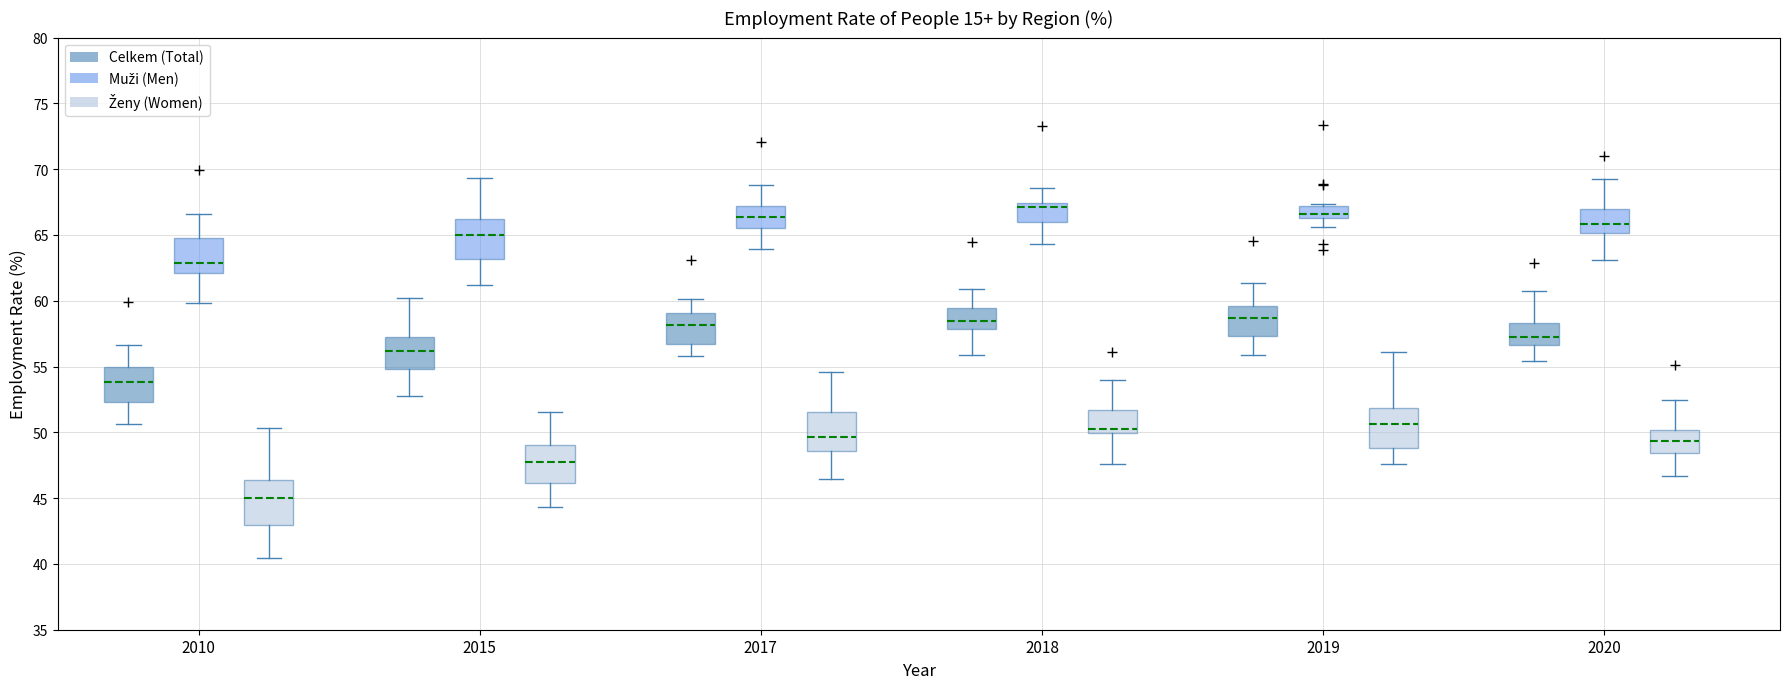

Reading left to right, read every box against the y-axis: the position of its median line, the range the box covers, and the ends of its whiskers. The values are not printed on the chart, so give them approximately, as read against the axis.

2010 (Celkem (Total)): median 54.0, box 52.5 to 55.0, whiskers 50.5 to 56.5
2010 (Muži (Men)): median 63.0, box 62.0 to 64.5, whiskers 60.0 to 66.5
2010 (Ženy (Women)): median 45.0, box 43.0 to 46.5, whiskers 40.5 to 50.5
2015 (Celkem (Total)): median 56.0, box 55.0 to 57.5, whiskers 53.0 to 60.0
2015 (Muži (Men)): median 65.0, box 63.0 to 66.0, whiskers 61.0 to 69.5
2015 (Ženy (Women)): median 48.0, box 46.0 to 49.0, whiskers 44.5 to 51.5
2017 (Celkem (Total)): median 58.0, box 56.5 to 59.0, whiskers 56.0 to 60.0
2017 (Muži (Men)): median 66.5, box 65.5 to 67.0, whiskers 64.0 to 69.0
2017 (Ženy (Women)): median 49.5, box 48.5 to 51.5, whiskers 46.5 to 54.5
2018 (Celkem (Total)): median 58.5, box 58.0 to 59.5, whiskers 56.0 to 61.0
2018 (Muži (Men)): median 67.0, box 66.0 to 67.5, whiskers 64.5 to 68.5
2018 (Ženy (Women)): median 50.5, box 50.0 to 51.5, whiskers 47.5 to 54.0
2019 (Celkem (Total)): median 58.5, box 57.5 to 59.5, whiskers 56.0 to 61.5
2019 (Muži (Men)): median 66.5 (just above the box's lower edge), box 66.5 to 67.0, whiskers 65.5 to 67.5
2019 (Ženy (Women)): median 50.5, box 49.0 to 52.0, whiskers 47.5 to 56.0
2020 (Celkem (Total)): median 57.0, box 56.5 to 58.5, whiskers 55.5 to 61.0
2020 (Muži (Men)): median 66.0, box 65.0 to 67.0, whiskers 63.0 to 69.0
2020 (Ženy (Women)): median 49.5, box 48.5 to 50.0, whiskers 46.5 to 52.5